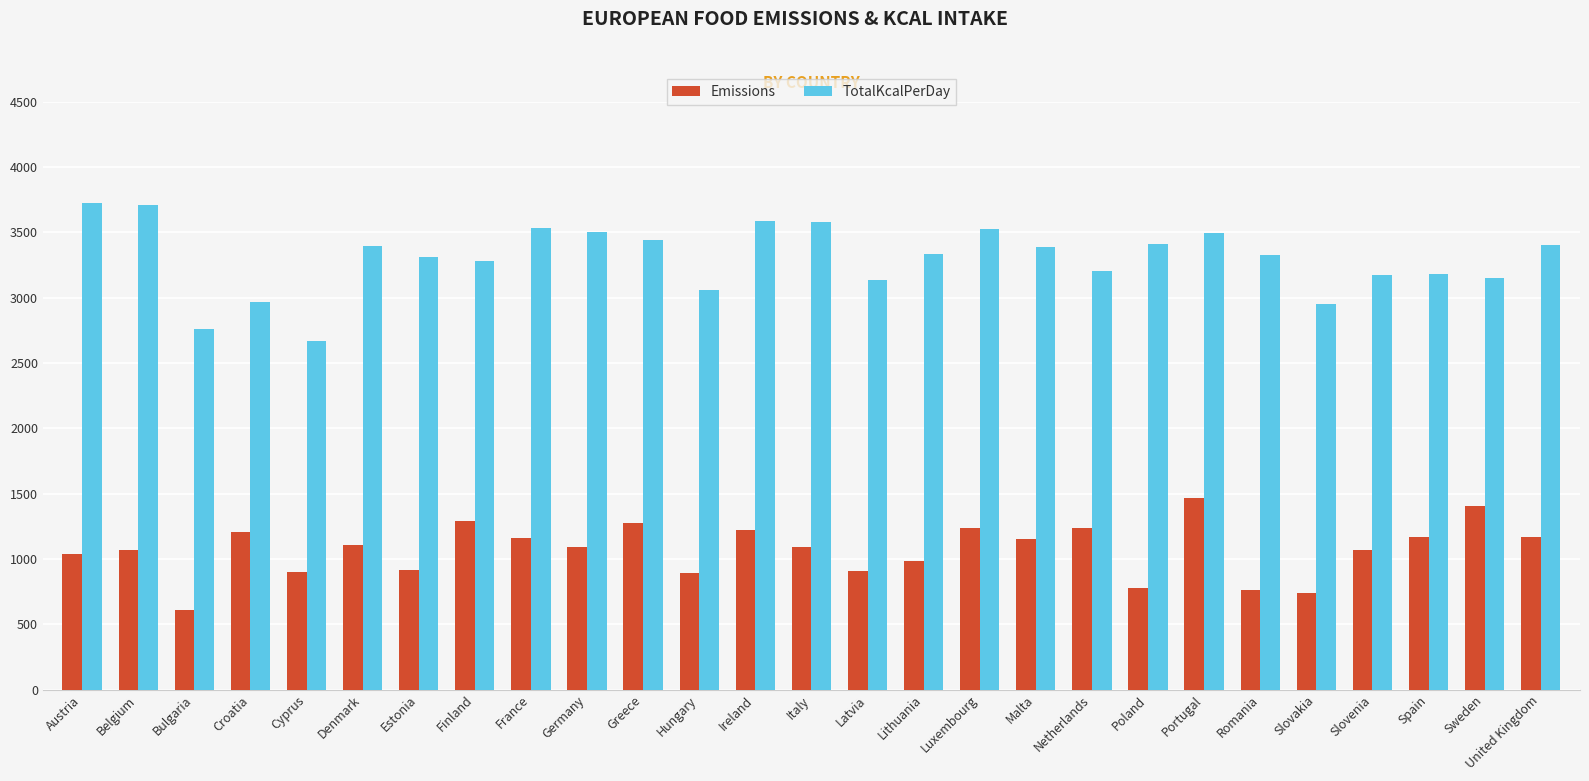

How many bars are there in total?

54